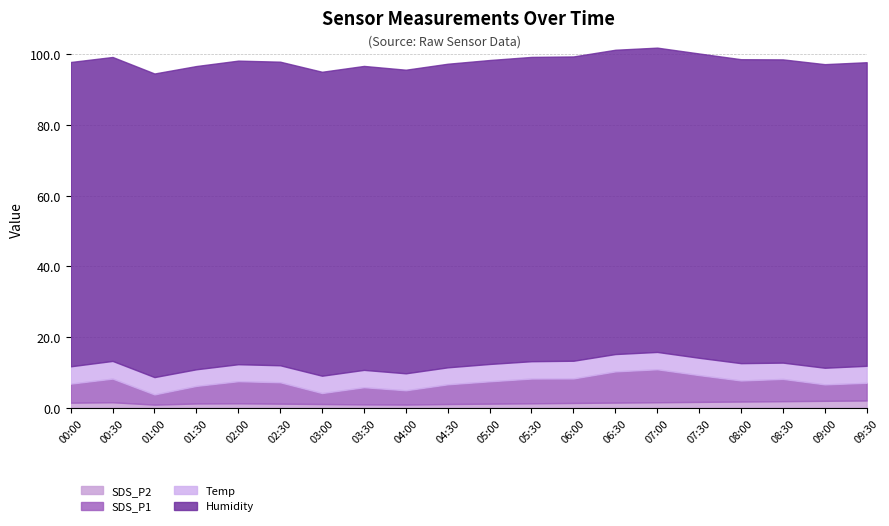

At how many categories does at least one series exceed 59?

20